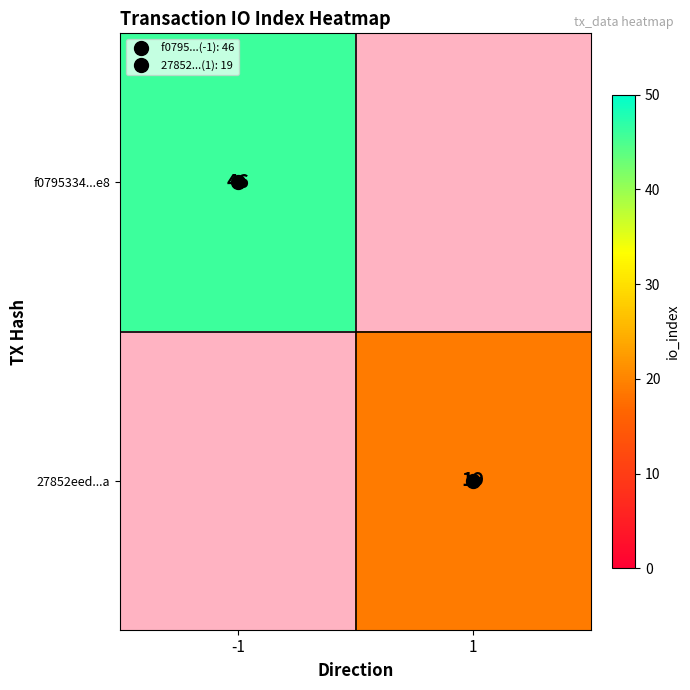

At which category does the chart reach its minimum across all series?

1